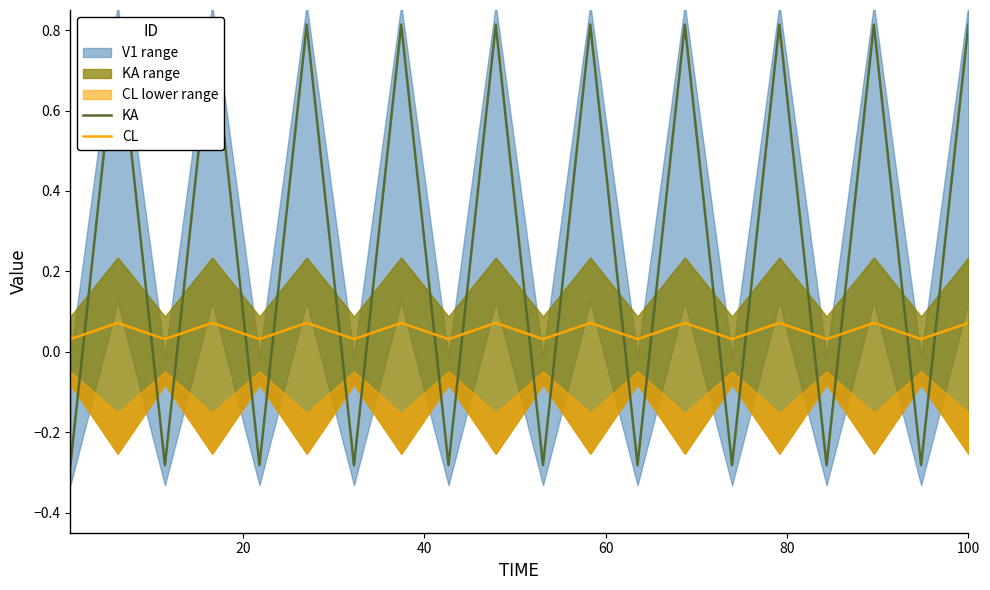

At how many categories does at least one series exceed 0?

20